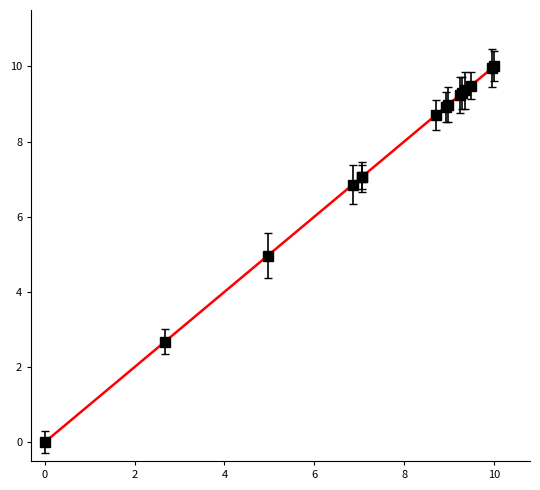

What is the value of the 13th point from the left?

9.5